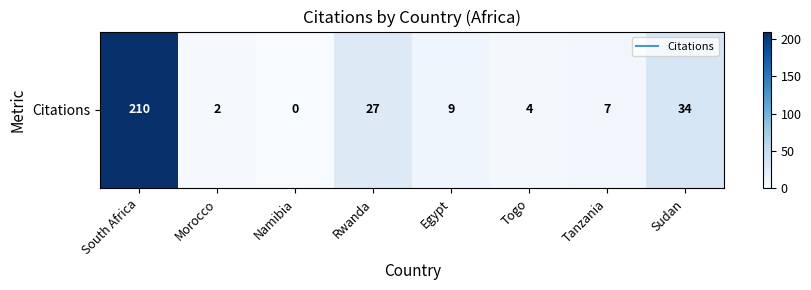

What is the difference between the values at Morocco and South Africa?

208